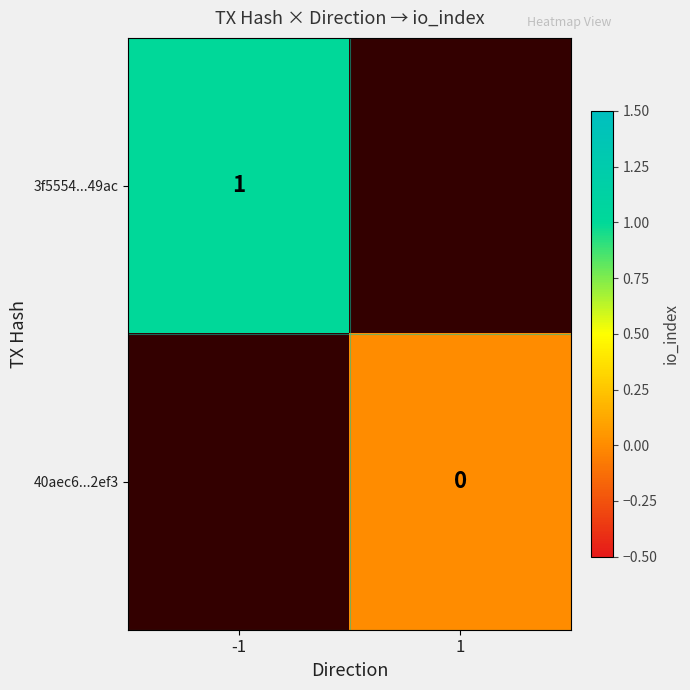

Is the value of 40aec6...2ef3 at 1 greater than the value of 3f5554...49ac at -1?

No